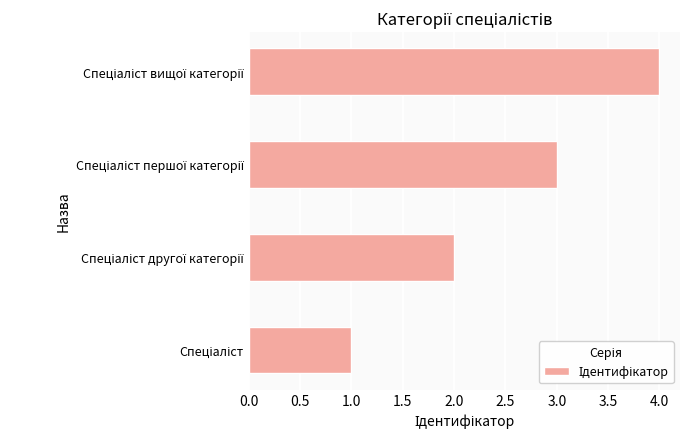

What is the maximum value shown in the chart?

4